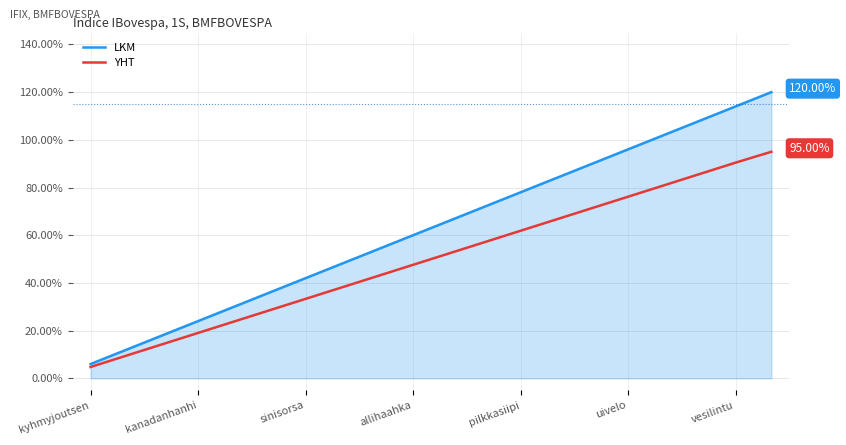

Which series has the largest total across all categories?

LKM